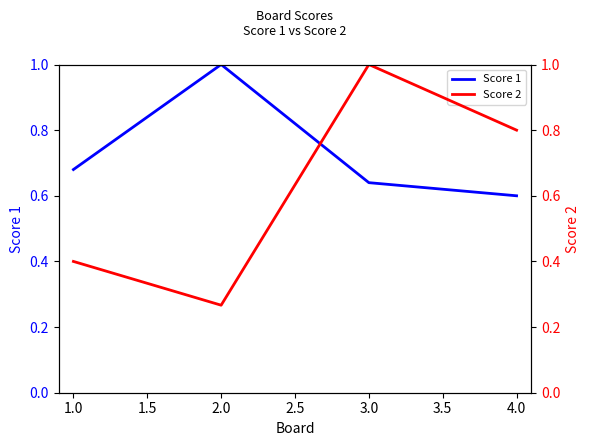

What are all the series names shown in the legend?

Score 1, Score 2